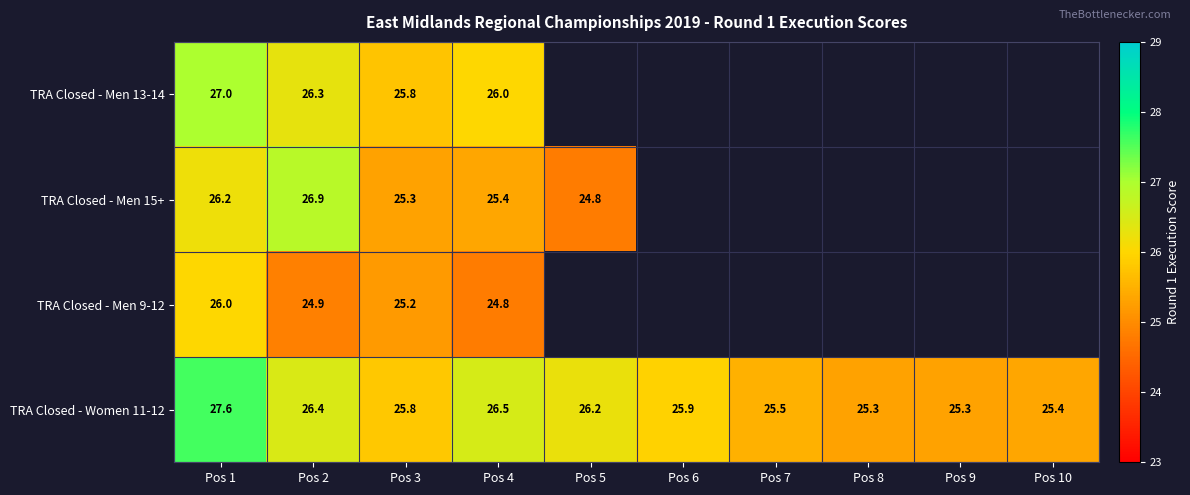

What is the difference between the highest and lowest values at Pos 4?

1.7